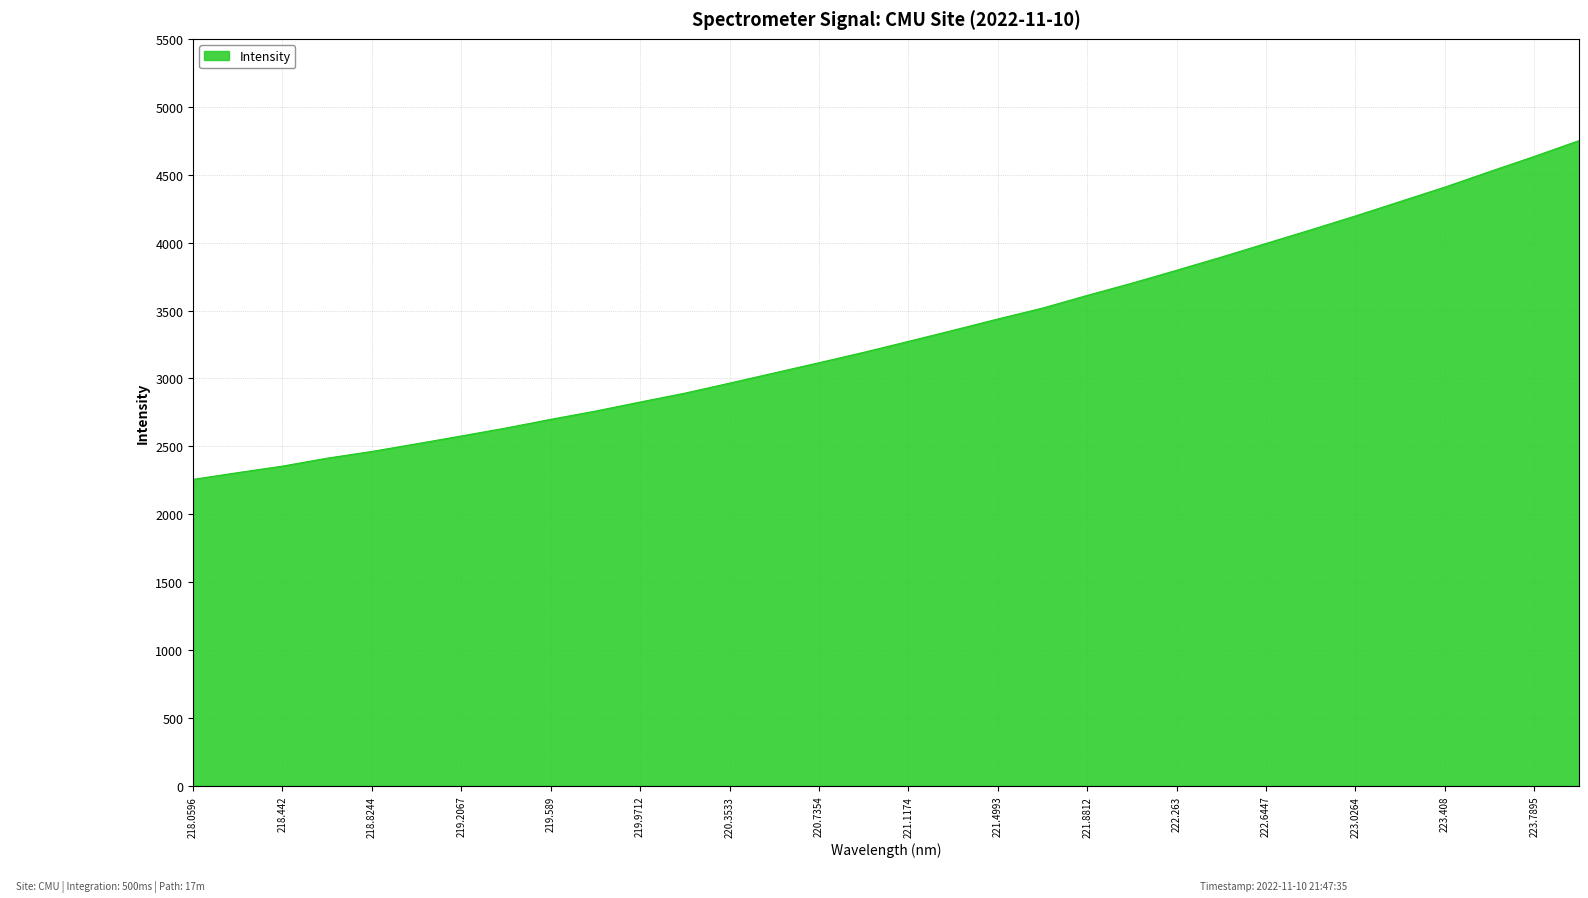

What is the difference between the maximum and minimum values?

2493.8